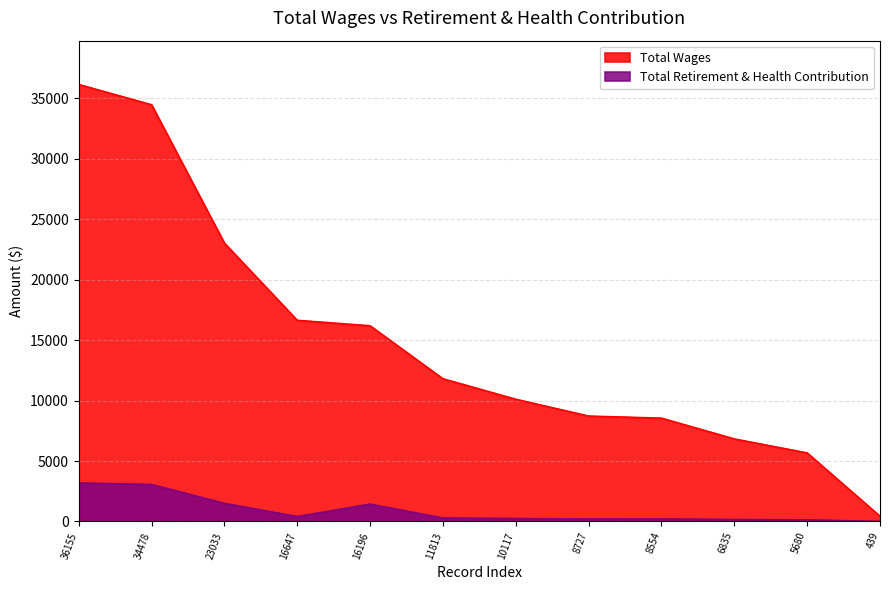

True or false: Total Retirement & Health Contribution and Total Wages cross at least once.

False